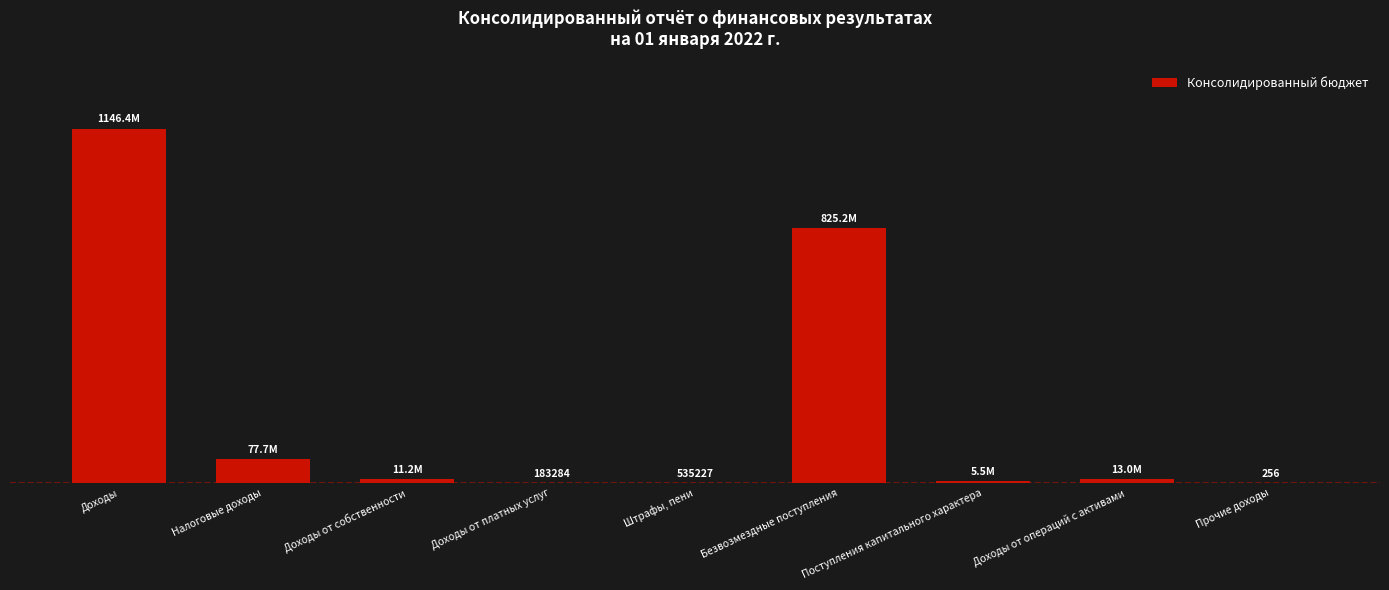

Is it true that the value at Поступления капитального характера is 2485658.2?

False